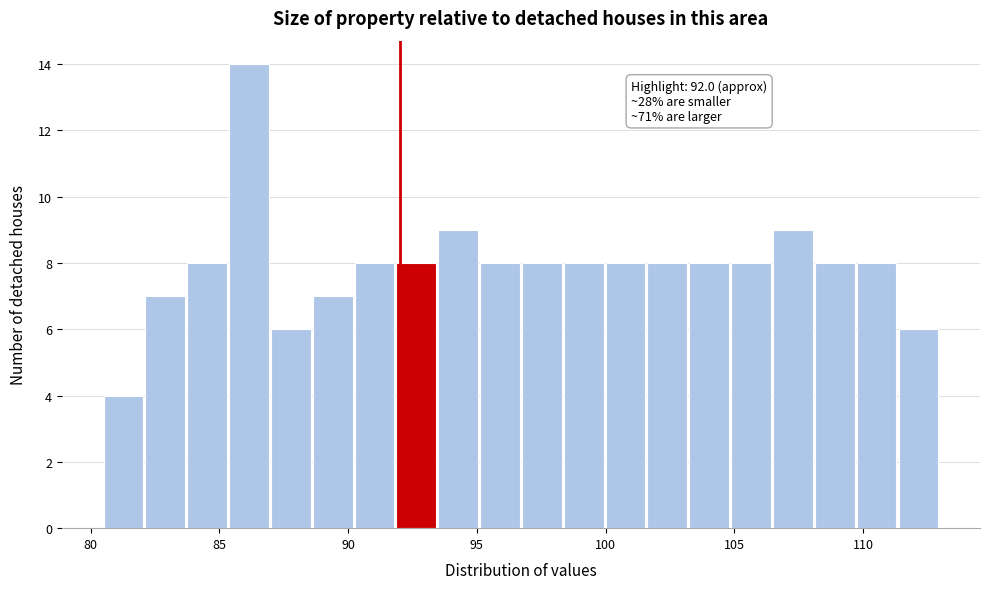

Around what value on the x-axis is the tallest bar? Give the approximate position of its centre, as read against the axis.

86.0